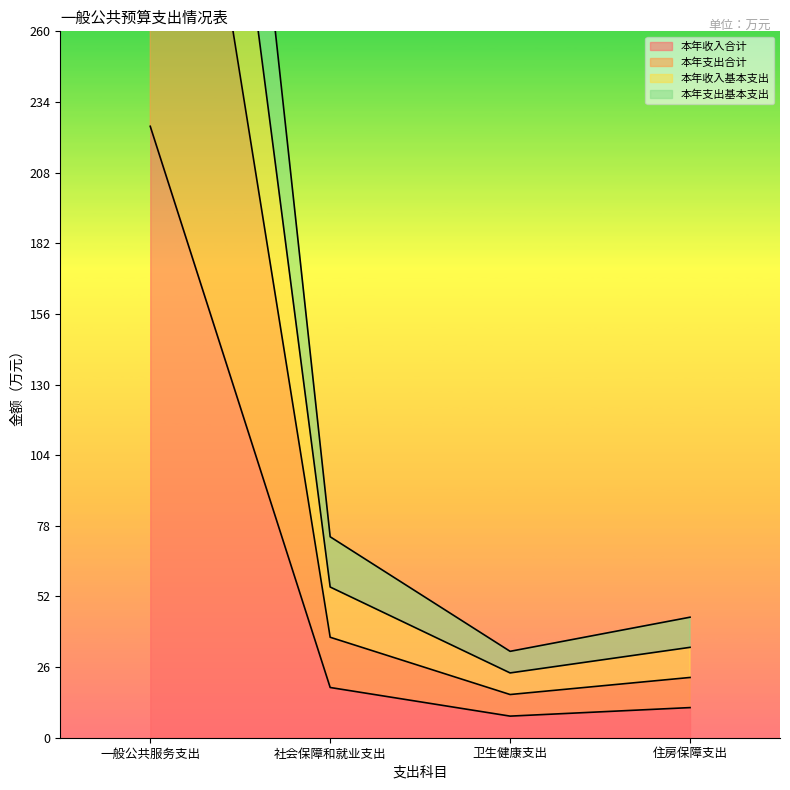

Which series has the widest spread of values?

本年收入基本支出